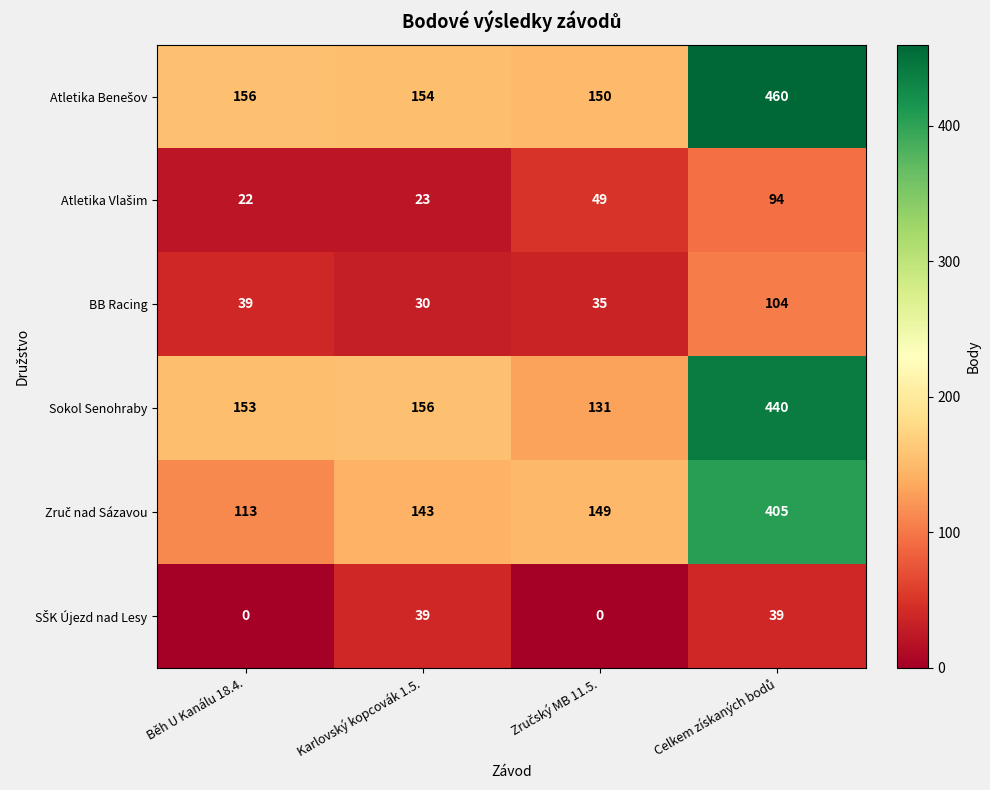

The BB Racing series shows 39 at Běh U Kanálu 18.4.. True or false?

True